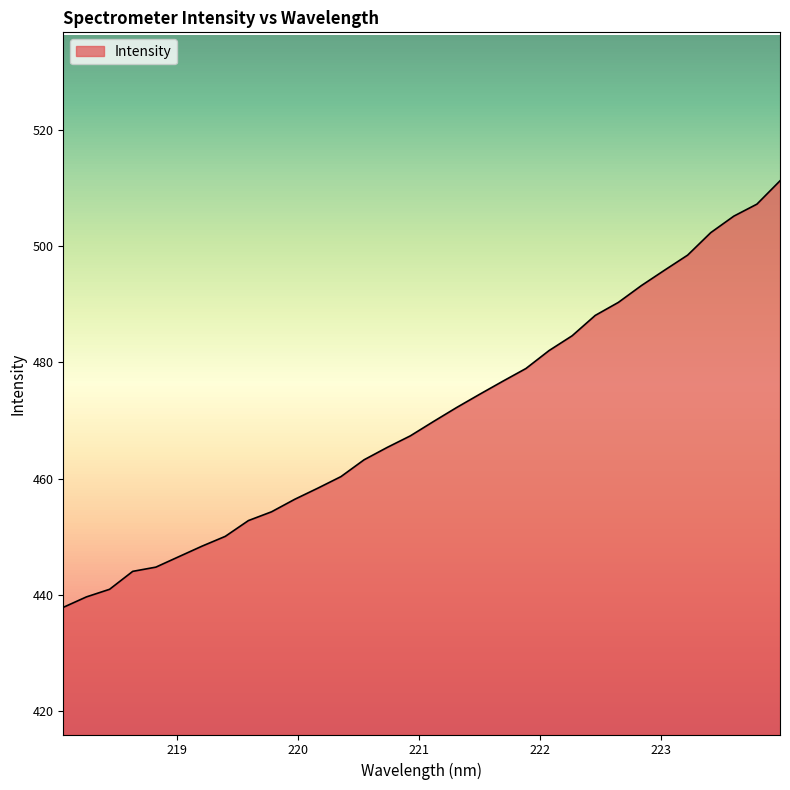

Count the number of categories in the chart.

32